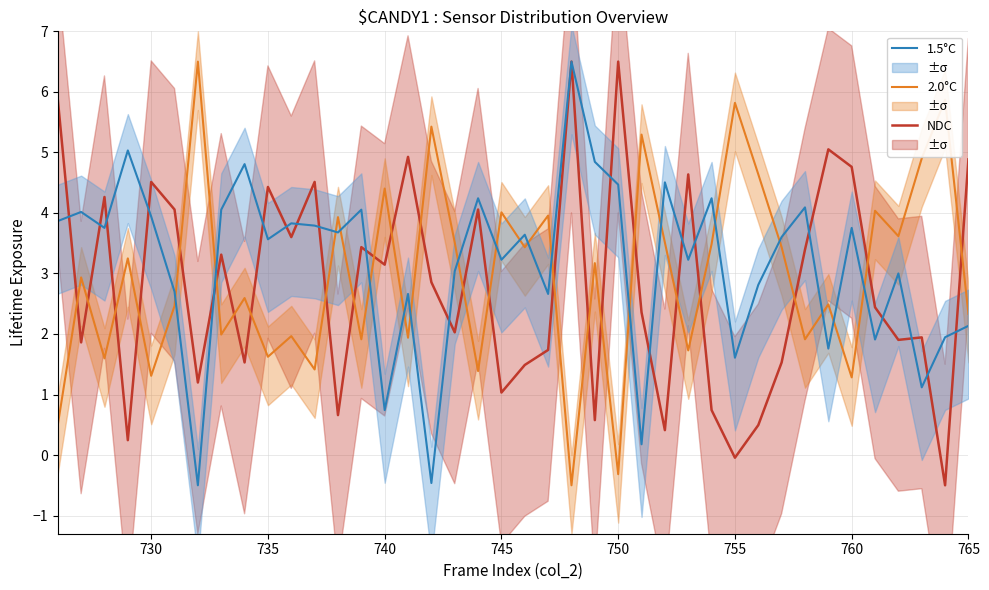

At how many categories does at least one series exceed 2?

40